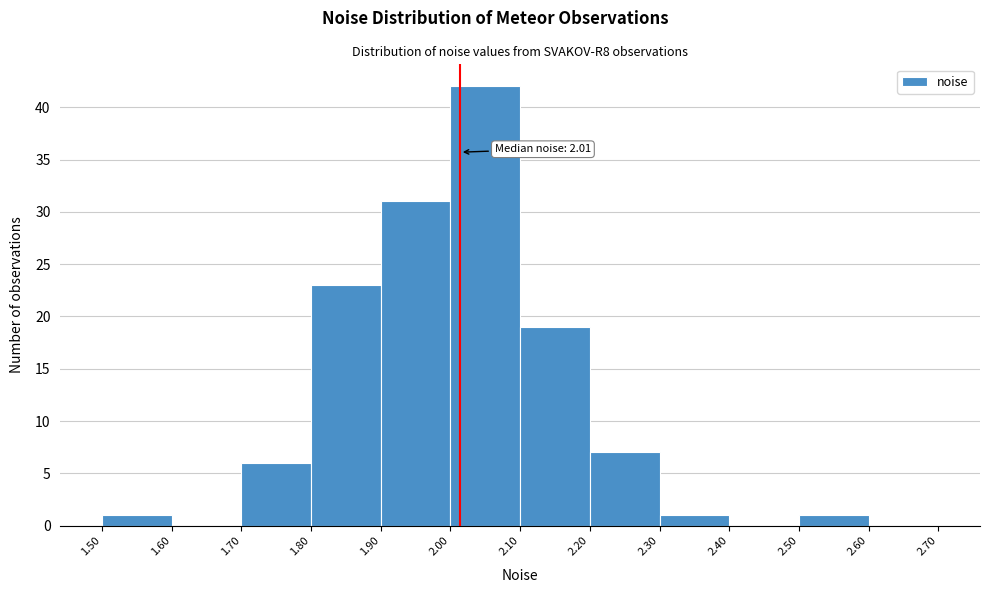

Which range on the x-axis has the tallest bar?

2.00 to 2.10